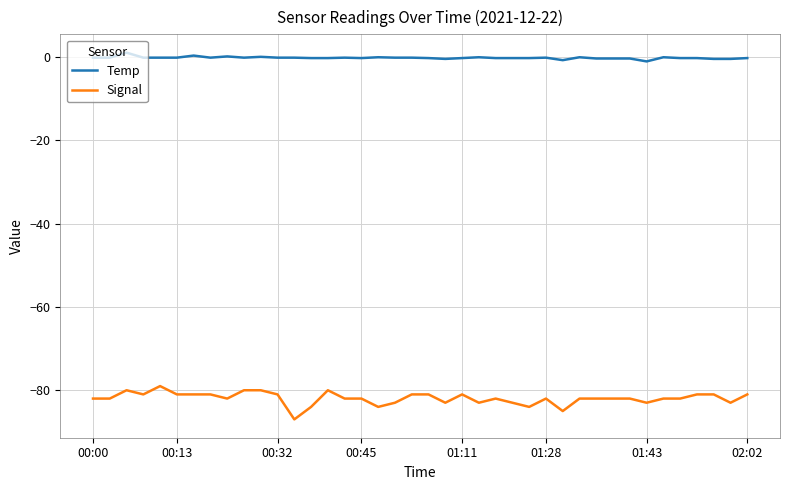

True or false: Temp and Signal cross at least once.

False